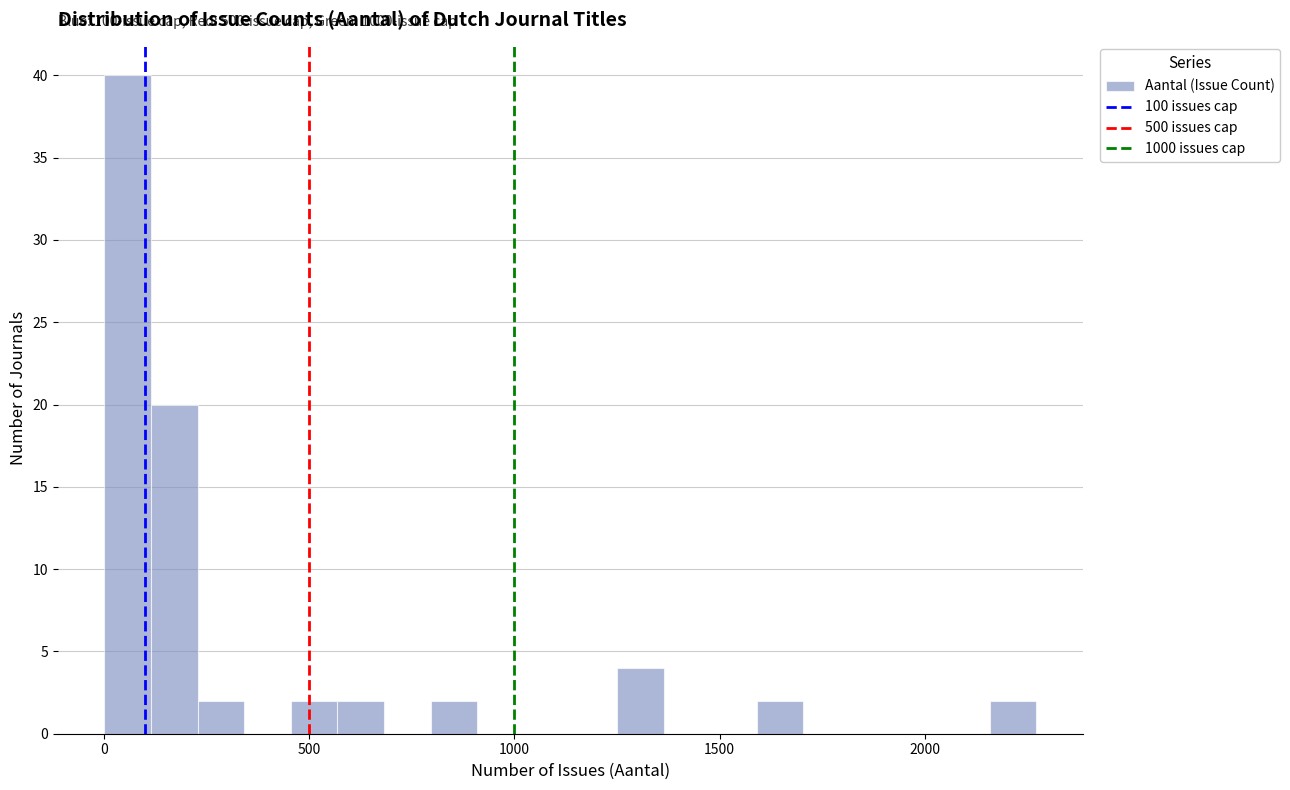

Around what value on the x-axis is the tallest bar? Give the approximate position of its centre, as read against the axis.

50